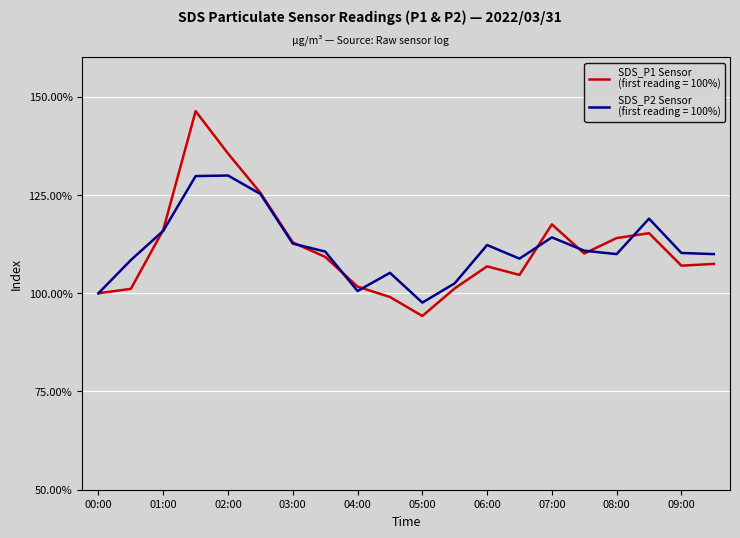

What is the maximum value shown in the chart?

146.3